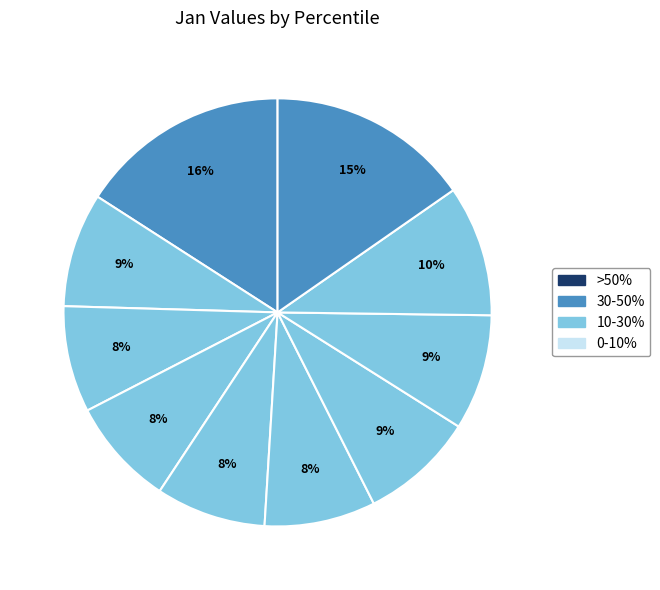

How many segments does this pie chart have?

10